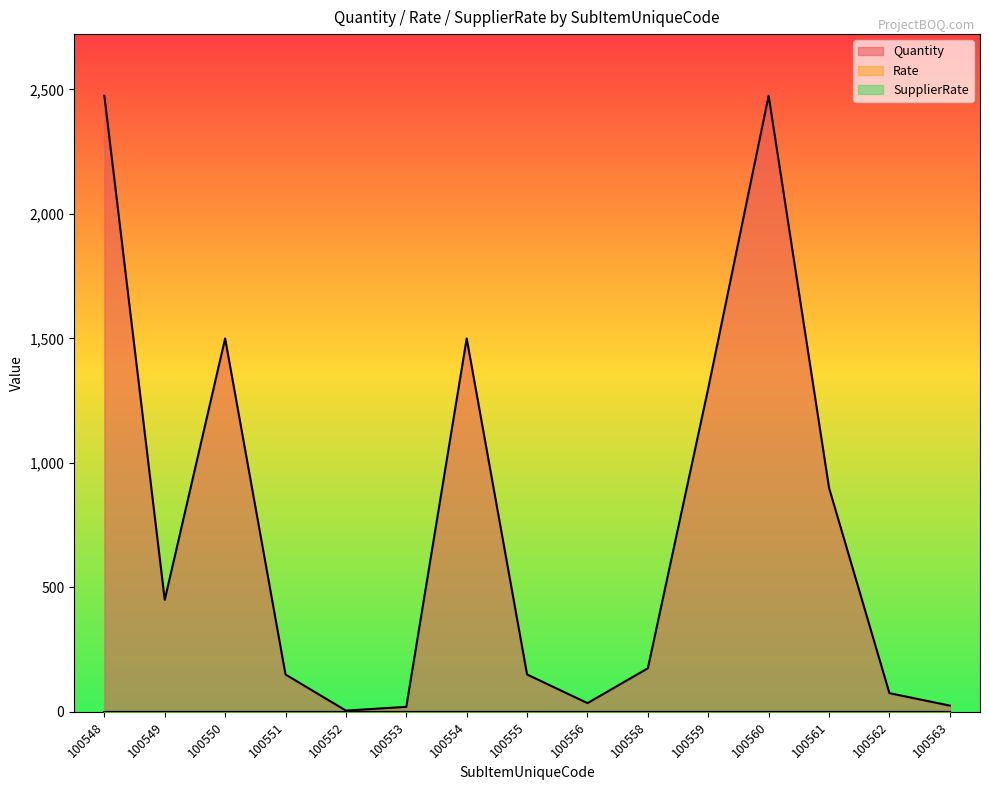

At 100559, list the series in order from smallest to largest.

Rate, SupplierRate, Quantity